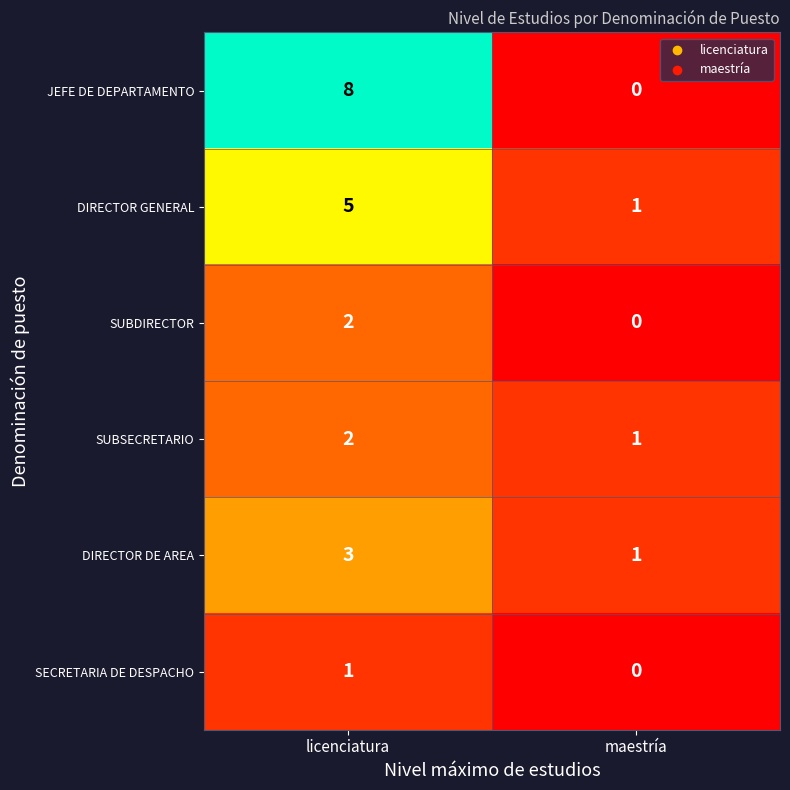

What is the total value across all series at licenciatura?

21